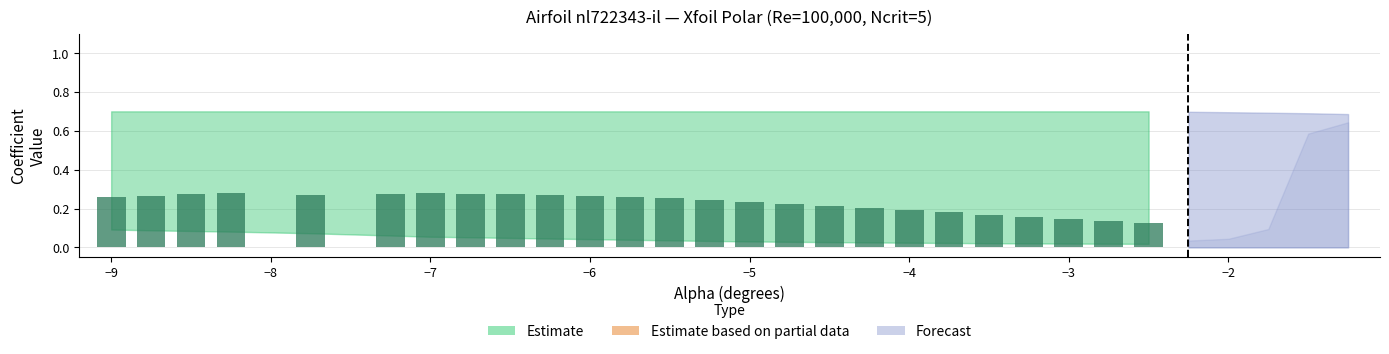

What is the sum of all values?

5.7